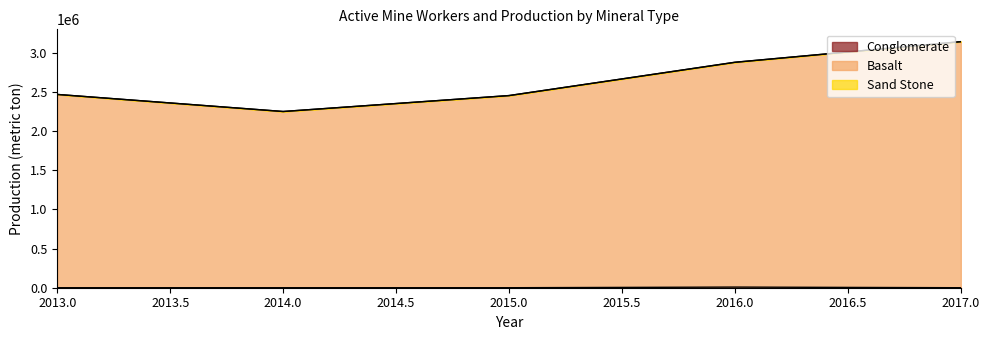

What is the total value across all series at 2017.0?

3140812.5